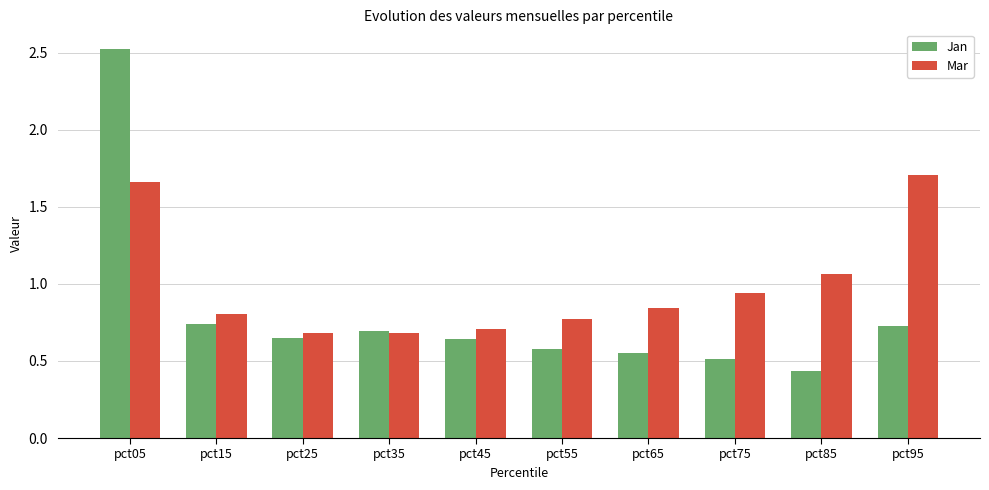

Which series changed the most between pct85 and pct95?

Mar